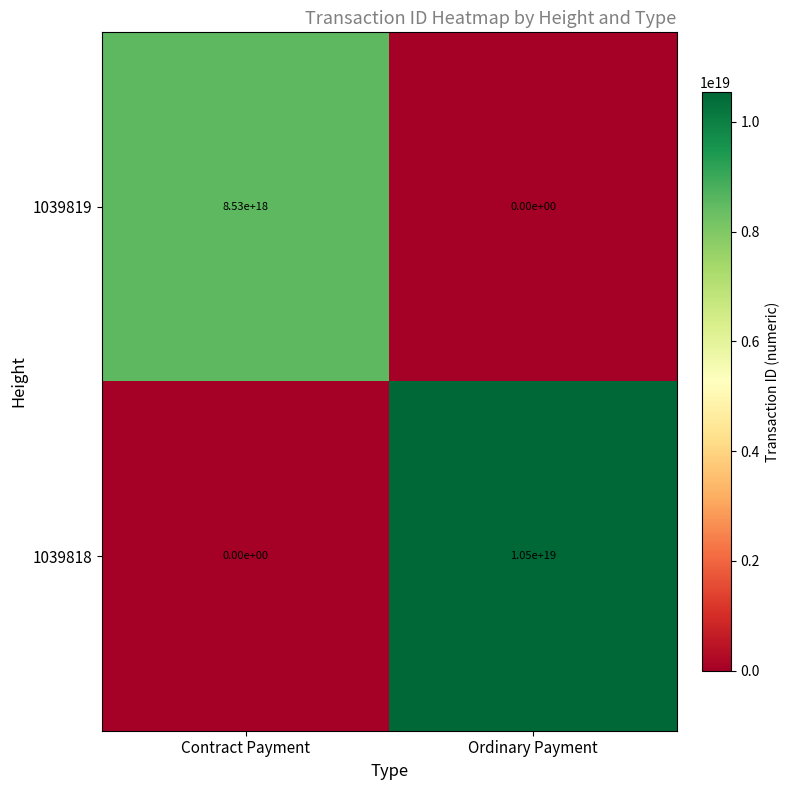

At which label is 1039818 closest to 5250000000000000000?

Contract Payment